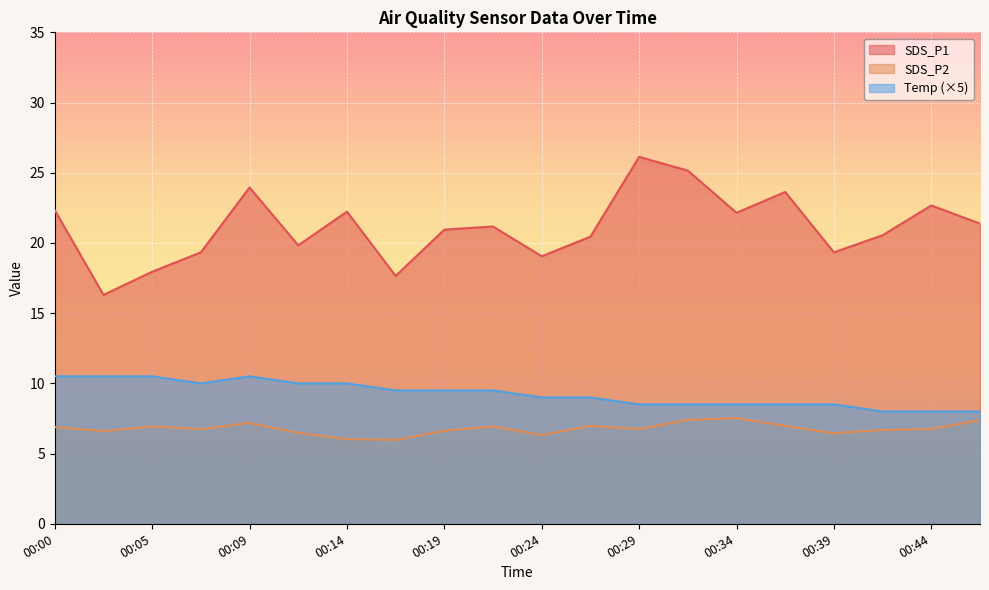

The value of Temp at 00:24 is 9.0. True or false?

True